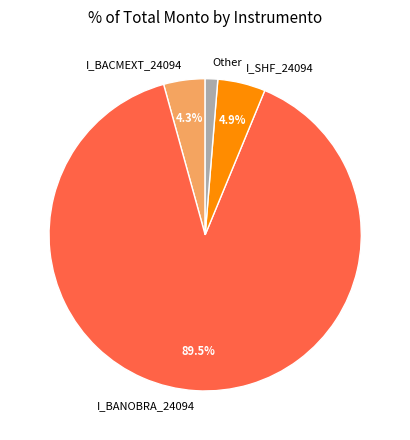

Does I_BANOBRA_24094 account for over 50% of the chart?

Yes